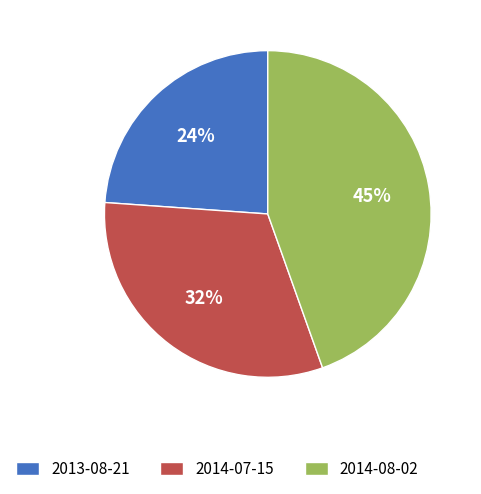

Which slice is the smallest?

2013-08-21